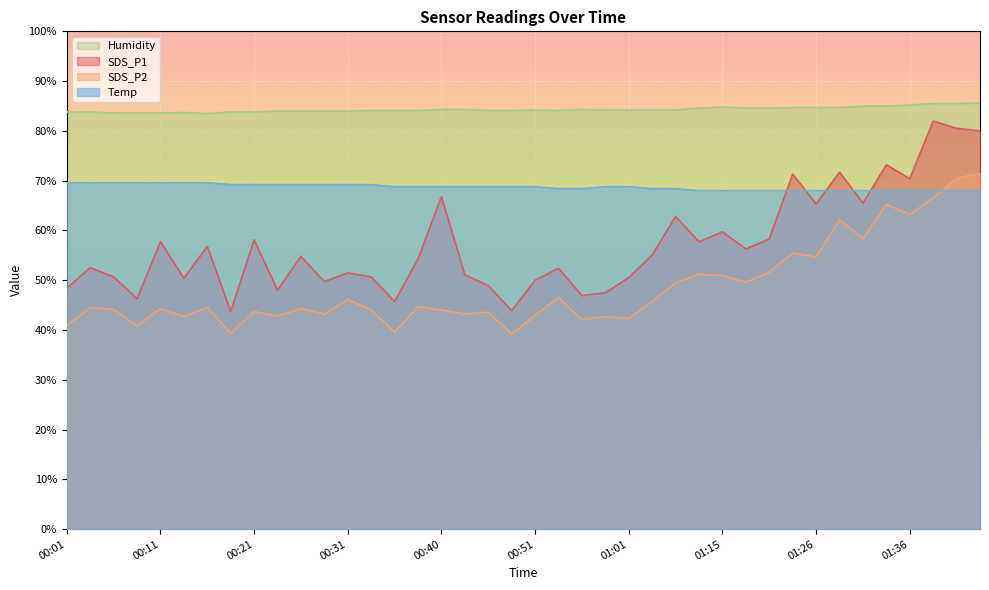

At which category does SDS_P2 reach its first local peak?

00:04